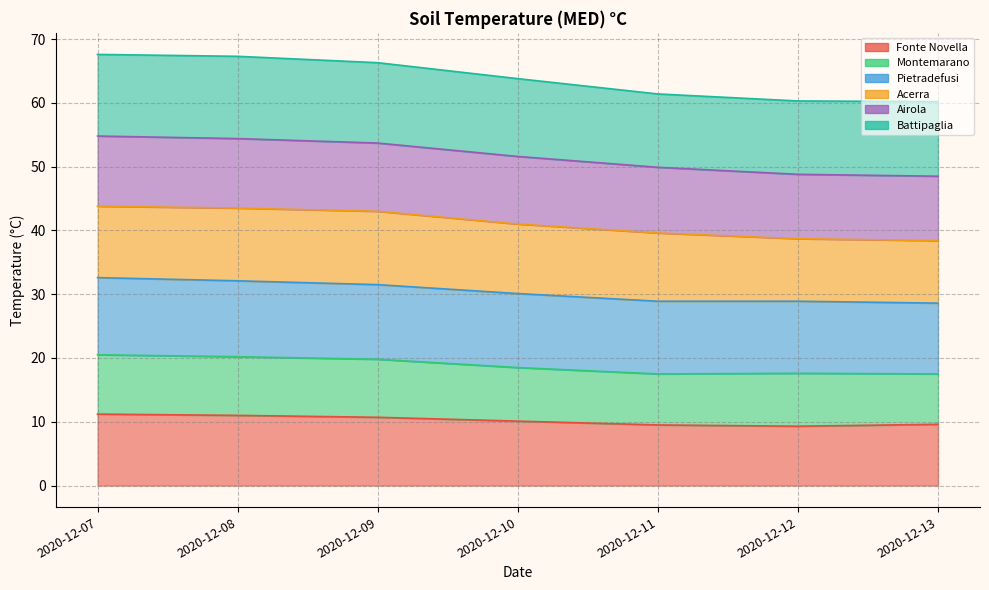

Read the Montemarano value at 2020-12-13.

17.5